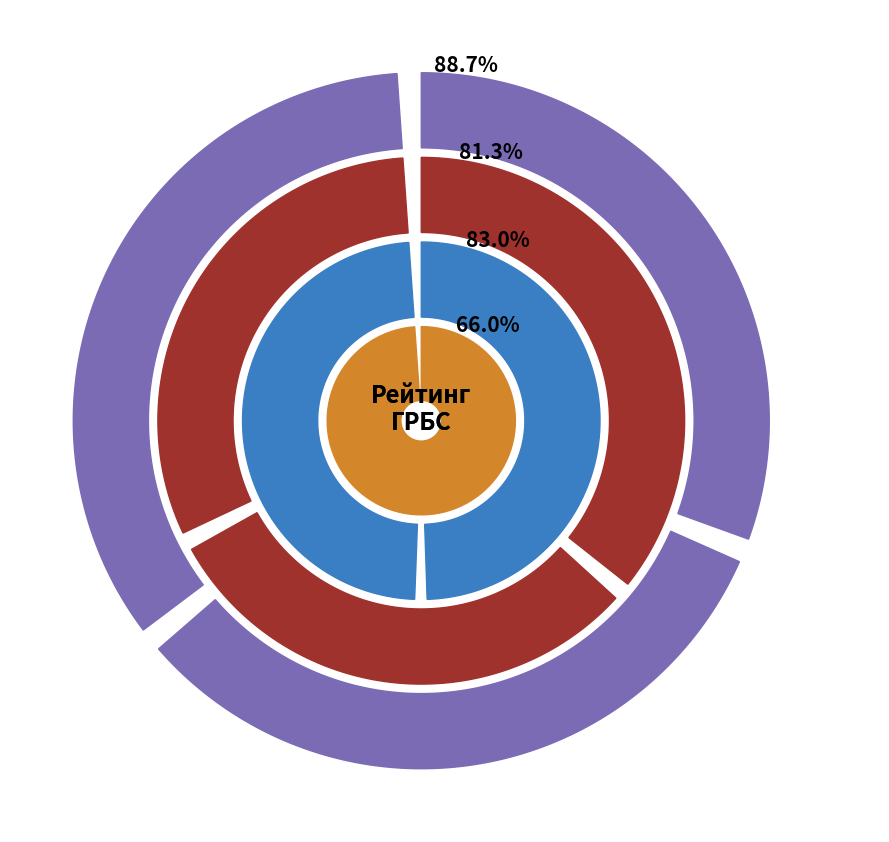

What is the change in value from Контрольно-счетная палата МО город Белогорск to МКУ Комитет по образованию и делам молодежи?

-0.8